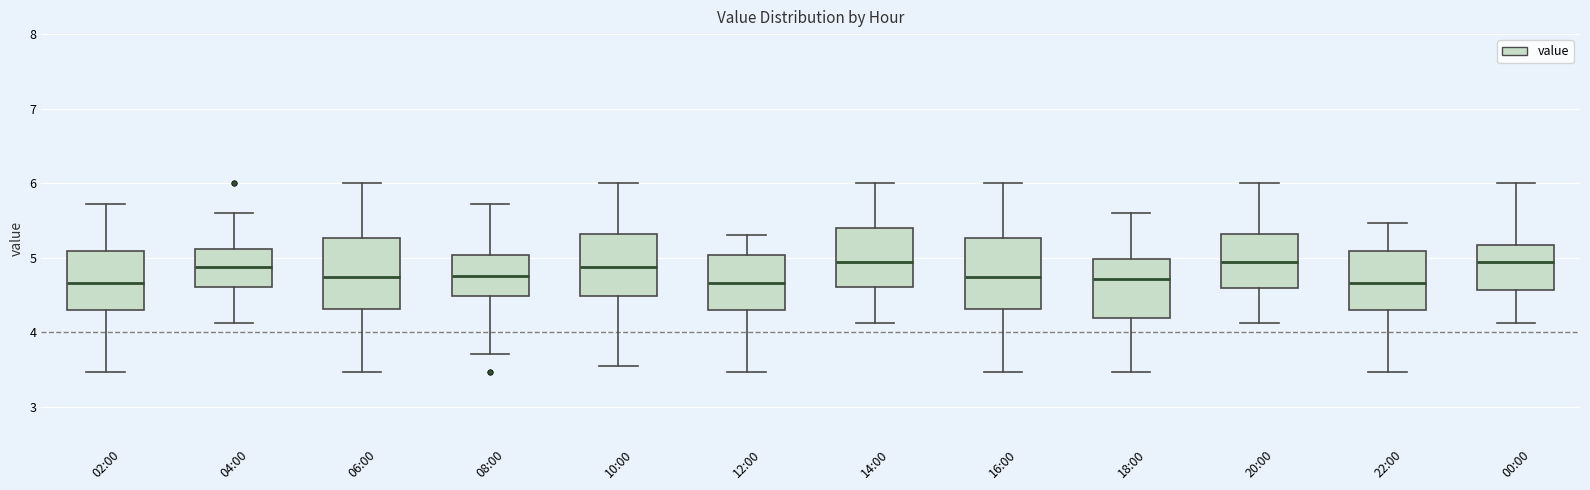

Reading left to right, read every box against the y-axis: the position of its median line, the range the box covers, and the ends of its whiskers. The values are not printed on the chart, so give them approximately, as read against the axis.

02:00: median 4.7, box 4.3 to 5.1, whiskers 3.5 to 5.7
04:00: median 4.9, box 4.6 to 5.1, whiskers 4.1 to 5.6
06:00: median 4.7, box 4.3 to 5.3, whiskers 3.5 to 6.0
08:00: median 4.8, box 4.5 to 5.0, whiskers 3.7 to 5.7
10:00: median 4.9, box 4.5 to 5.3, whiskers 3.6 to 6.0
12:00: median 4.7, box 4.3 to 5.0, whiskers 3.5 to 5.3
14:00: median 4.9, box 4.6 to 5.4, whiskers 4.1 to 6.0
16:00: median 4.7, box 4.3 to 5.3, whiskers 3.5 to 6.0
18:00: median 4.7, box 4.2 to 5.0, whiskers 3.5 to 5.6
20:00: median 4.9, box 4.6 to 5.3, whiskers 4.1 to 6.0
22:00: median 4.7, box 4.3 to 5.1, whiskers 3.5 to 5.5
00:00: median 4.9, box 4.6 to 5.2, whiskers 4.1 to 6.0